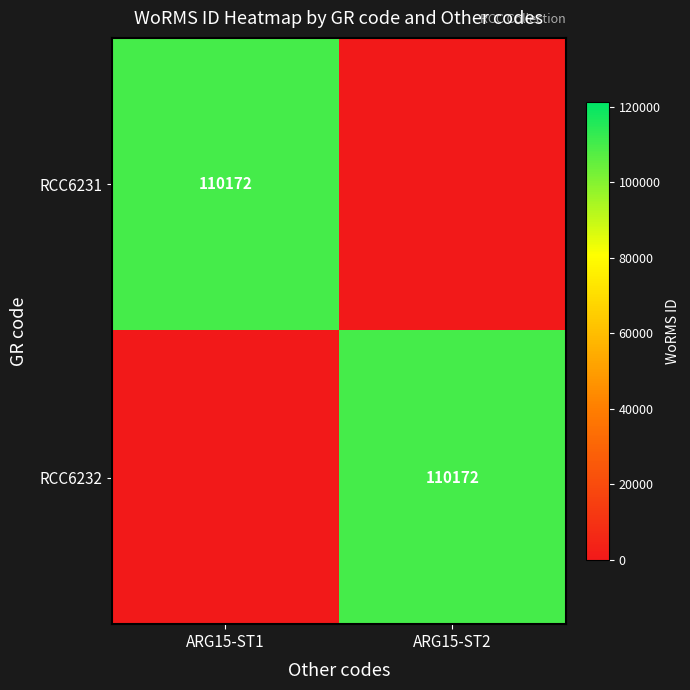

The value of RCC6232 at ARG15-ST2 is 185431. True or false?

False